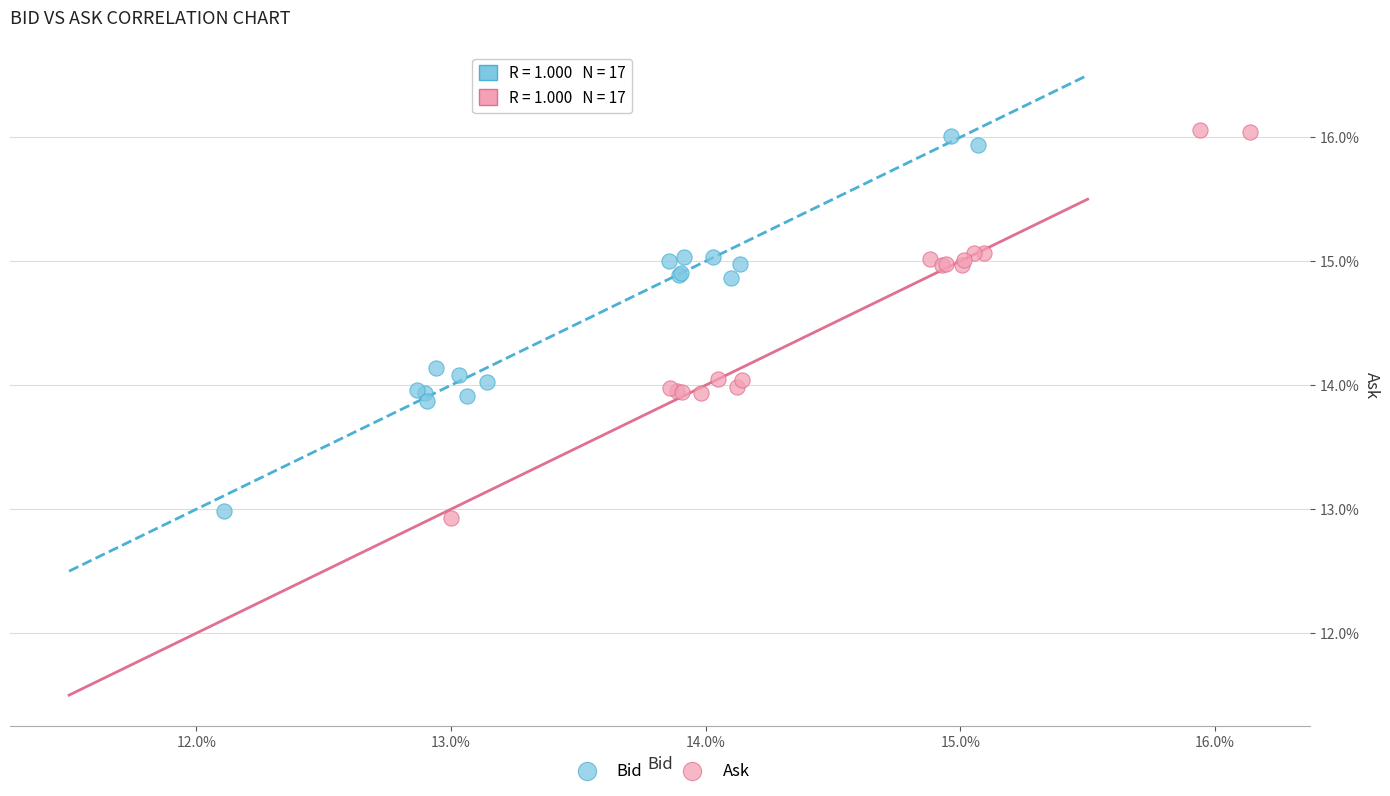

What are all the series names shown in the legend?

Bid, Ask